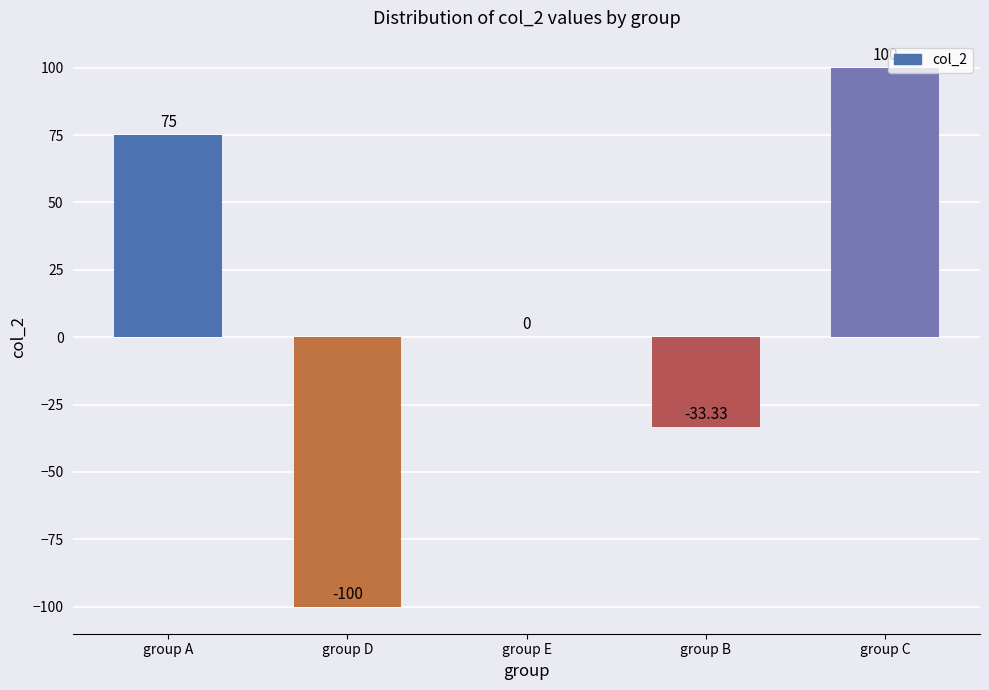

How many data points does each series have?

5